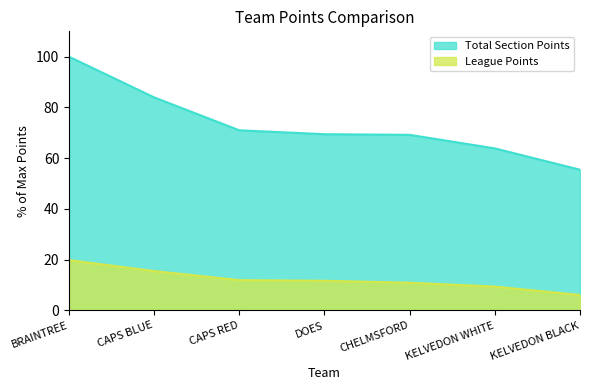

What is the label of the 5th point from the right?

CAPS RED